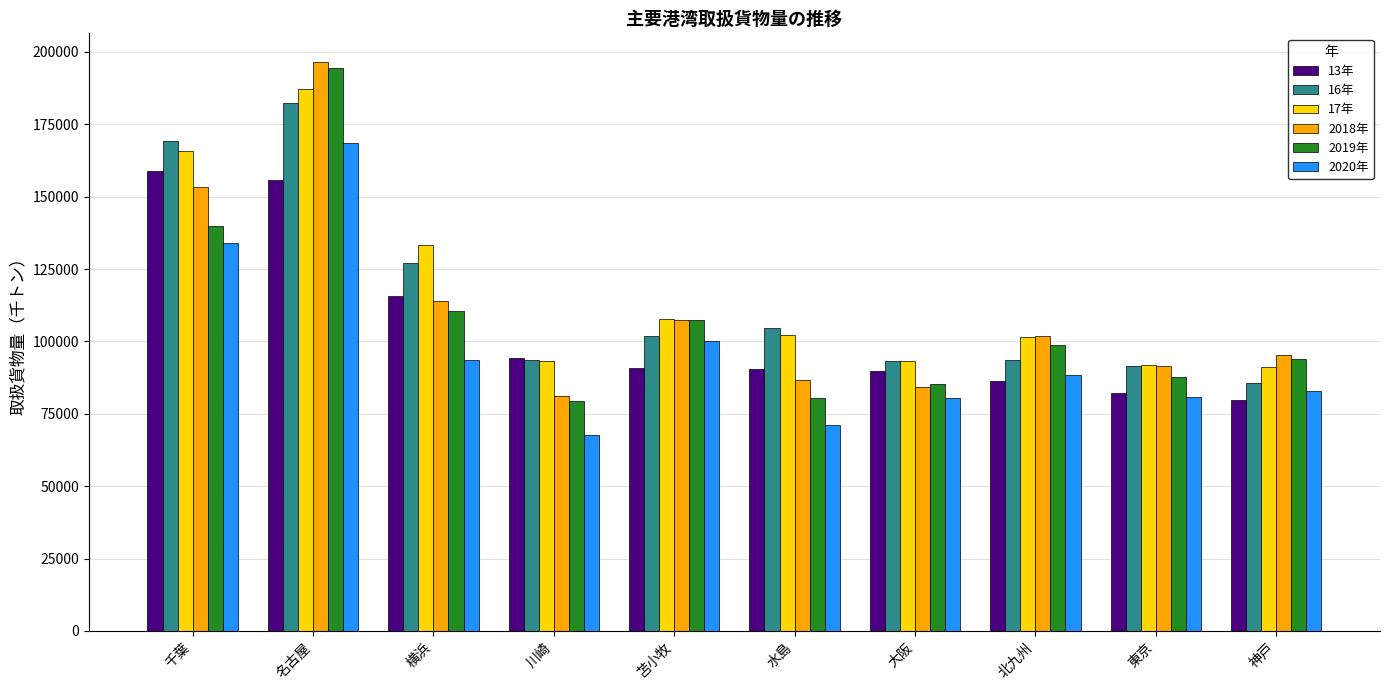

What is the spread (max minus min) of values at 苫小牧?

16818